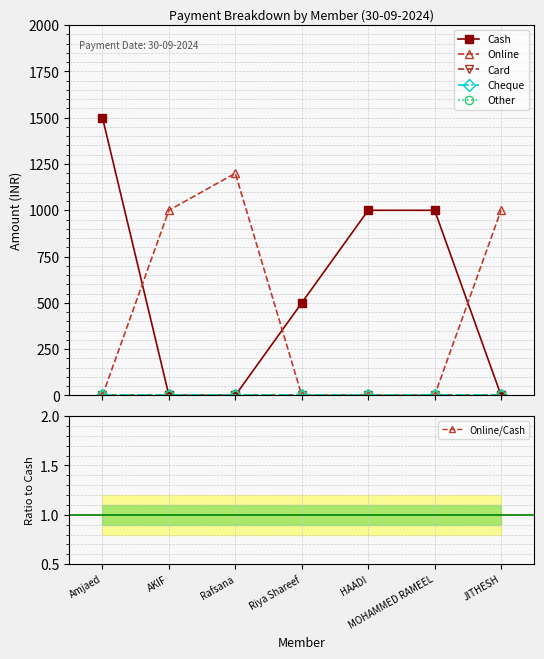

What is the difference between the second highest and minimum values in the Cash series?

1000